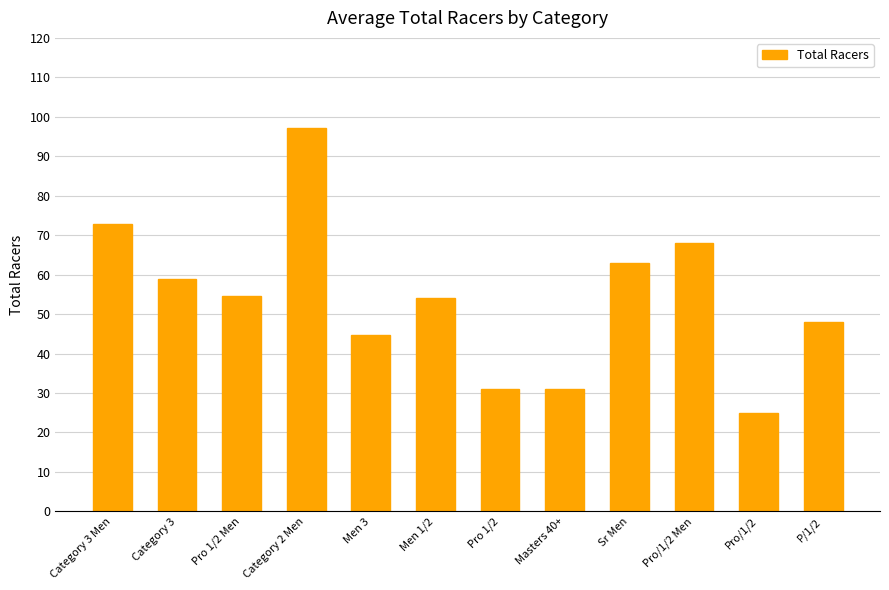

What is the label of the 3rd bar from the left?

Pro 1/2 Men